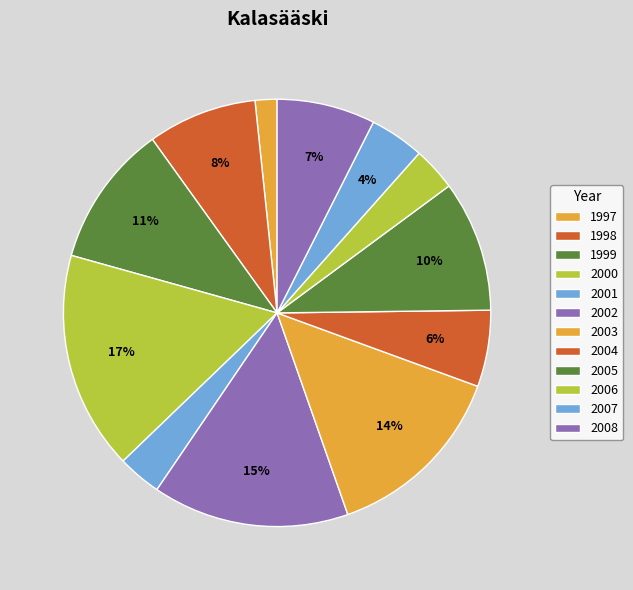

Which slice is the smallest?

1997